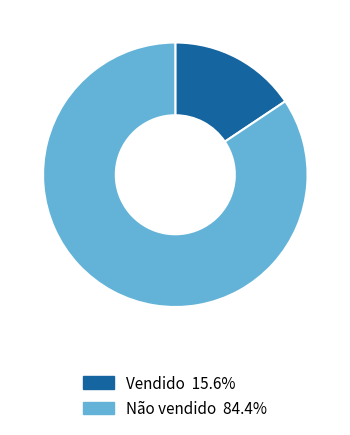

How many slices are in this pie chart?

2